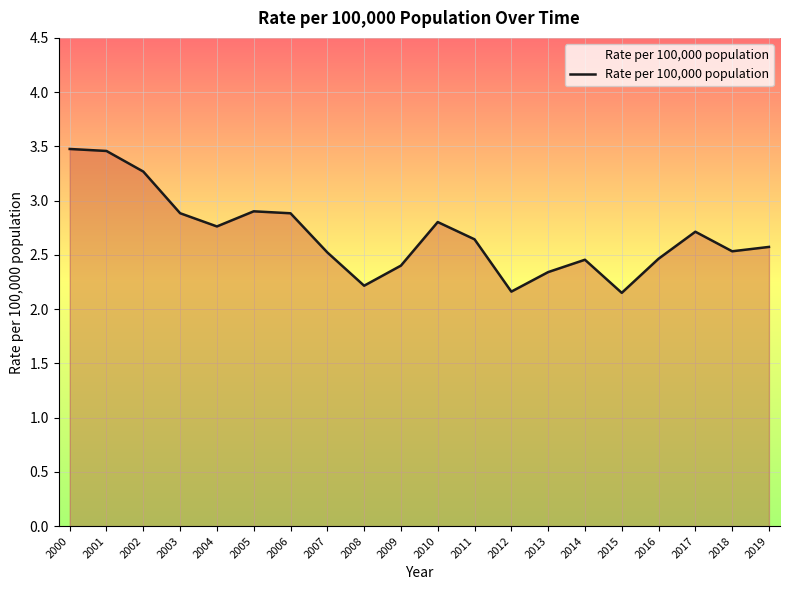

Is it true that the value at 2011 is 2.6?

True